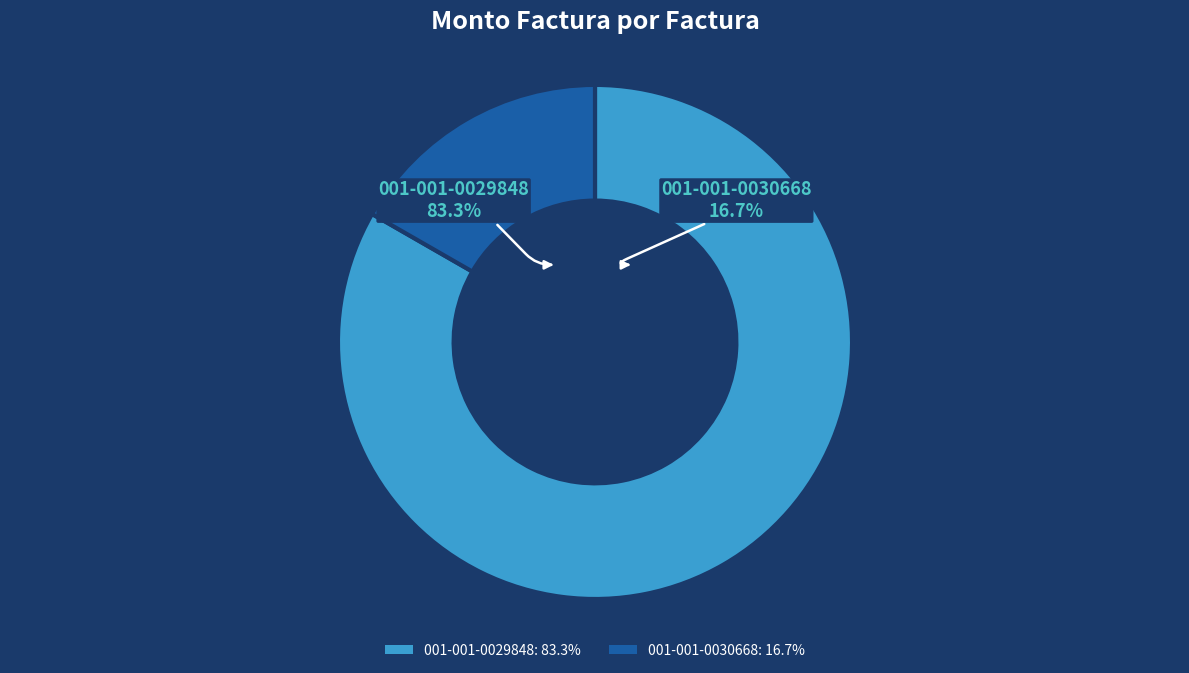

Which category has the smallest portion of the pie?

001-001-0030668